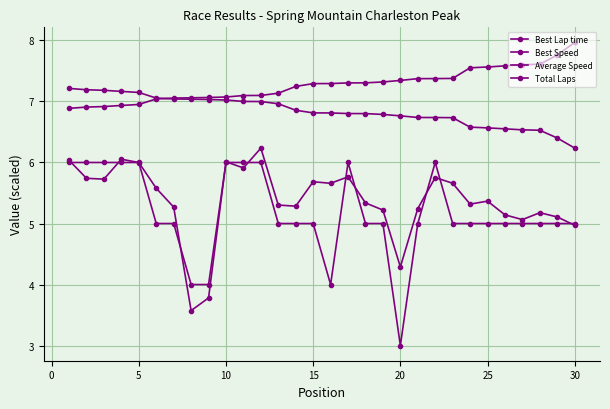

True or false: Best Lap time has more than 1 interior local peaks.

False